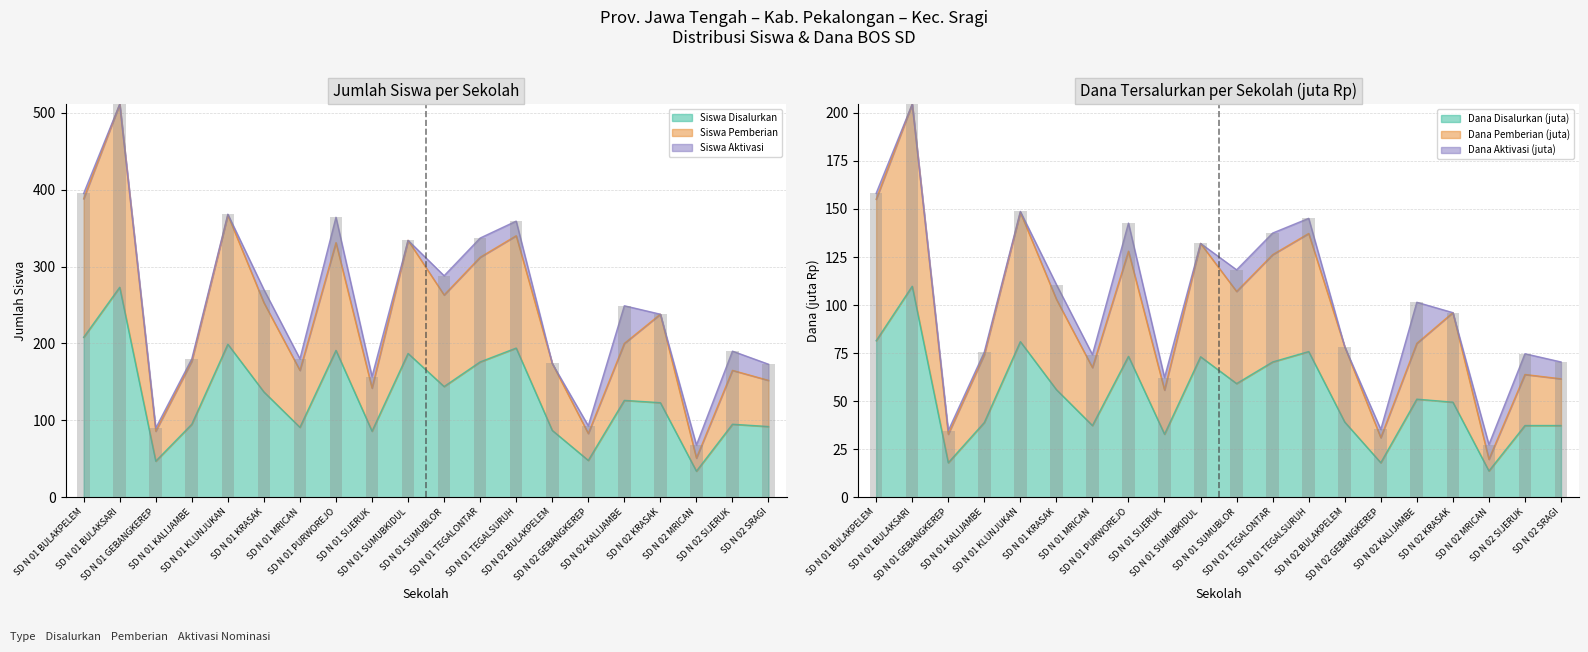

What is the maximum value for Siswa Aktivasi?

49